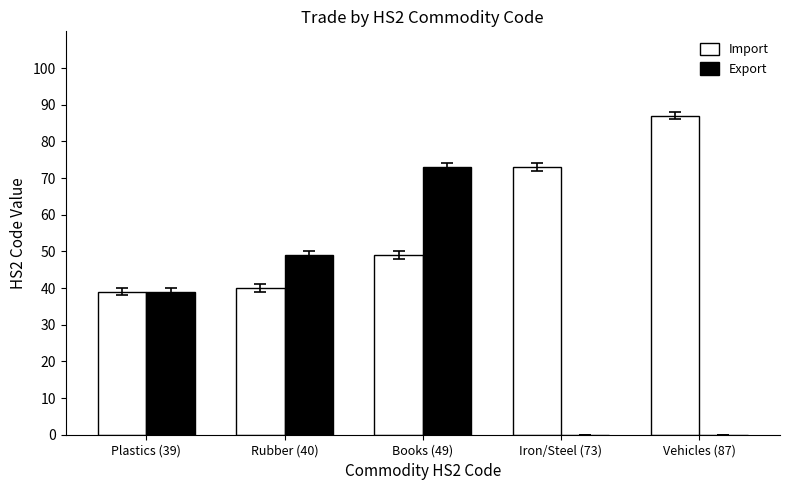

At which label is Export closest to 36?

Plastics (39)